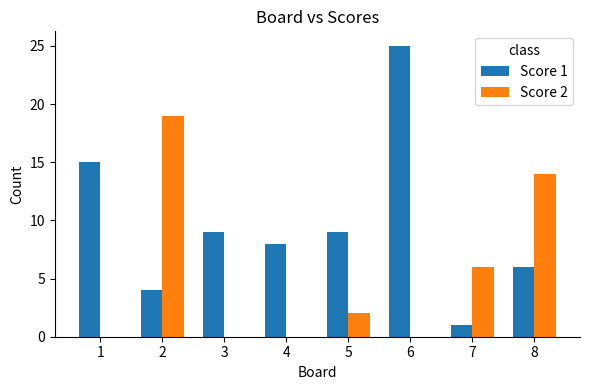

True or false: Score 1 has a value of 9 at 3.

True